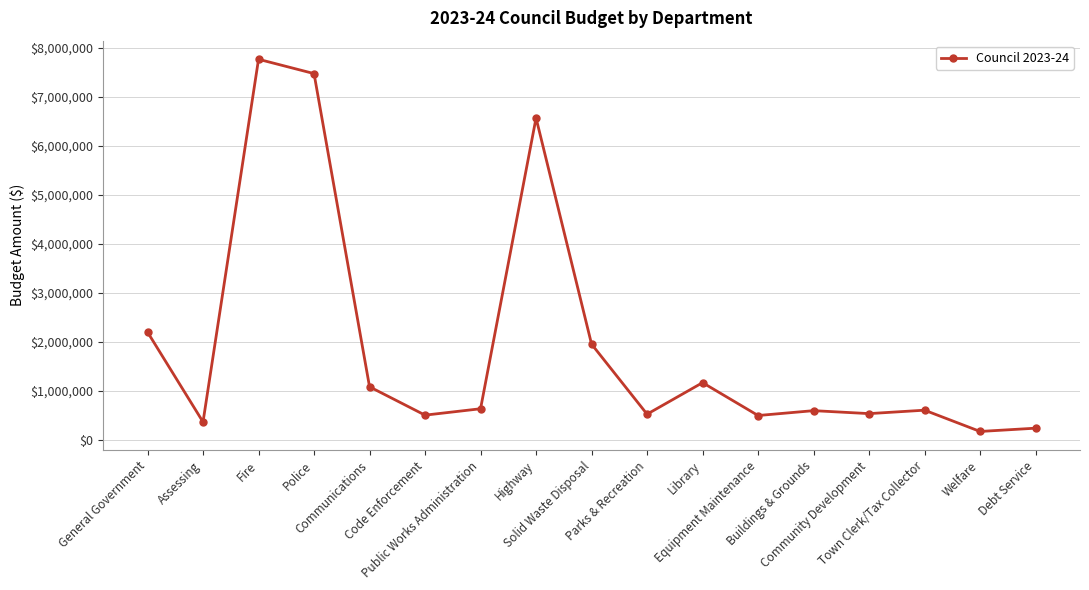

Between Public Works Administration and Code Enforcement, which is larger?

Public Works Administration